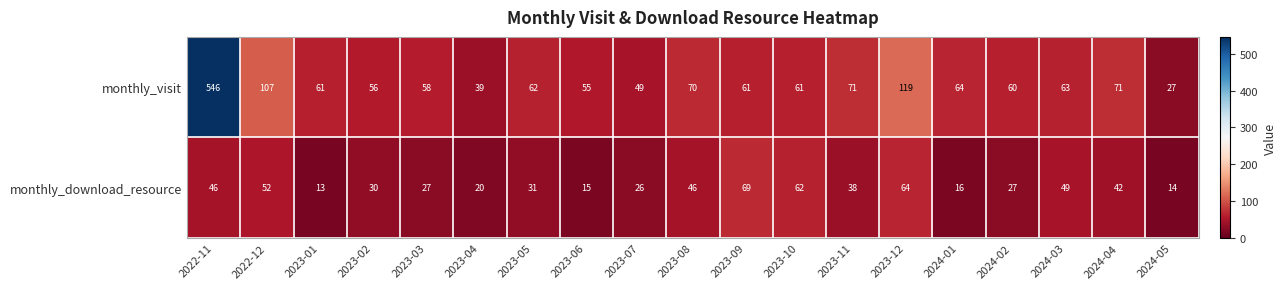

Between 2023-07 and 2023-09, which series saw the biggest shift?

monthly_download_resource